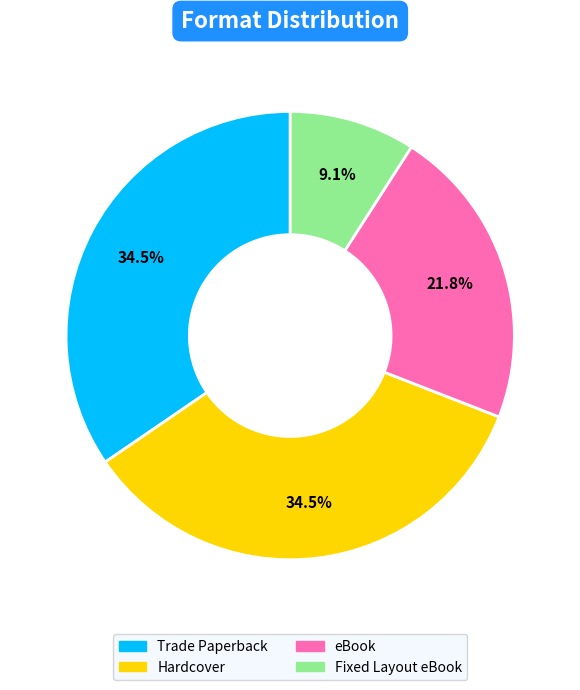

The Trade Paperback slice represents 22% of the pie. True or false?

False